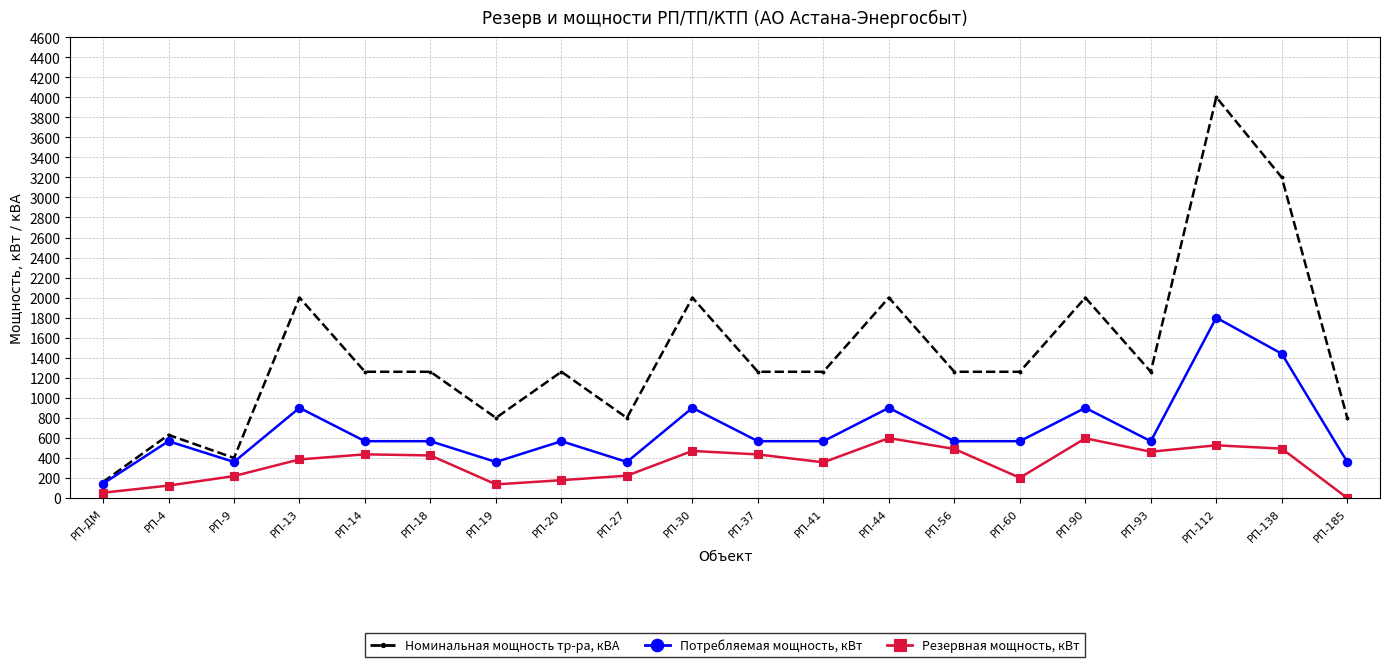

What is the difference between the Резервная мощность, кВт values at РП-ДМ and РП-138?

440